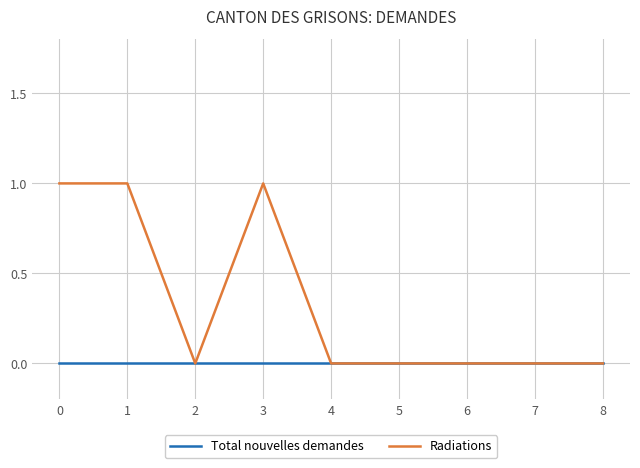

Which series has the largest total across all categories?

Radiations